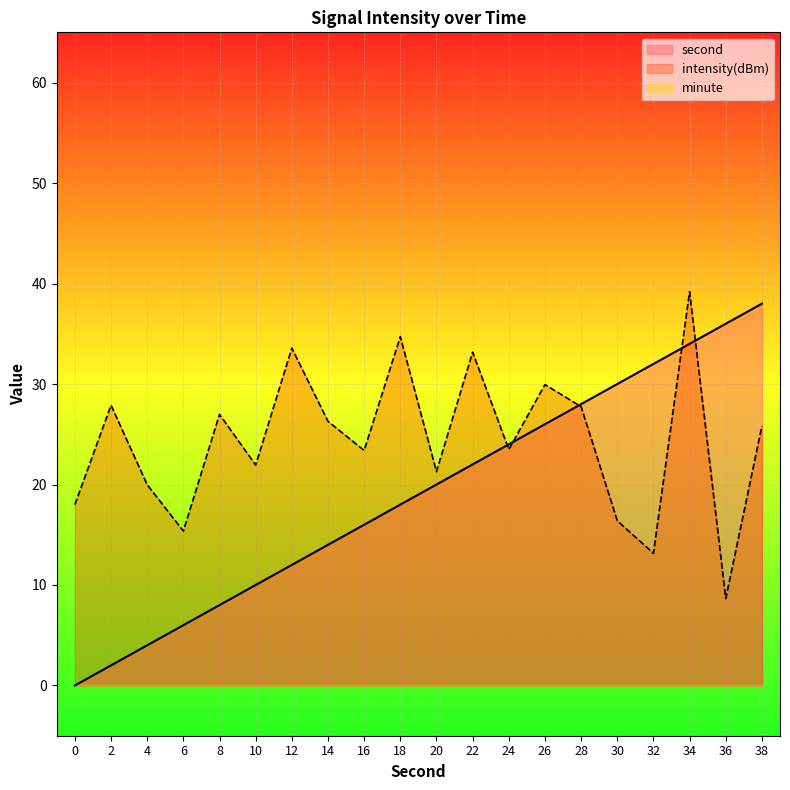

At how many categories does at least one series exceed 20?

17